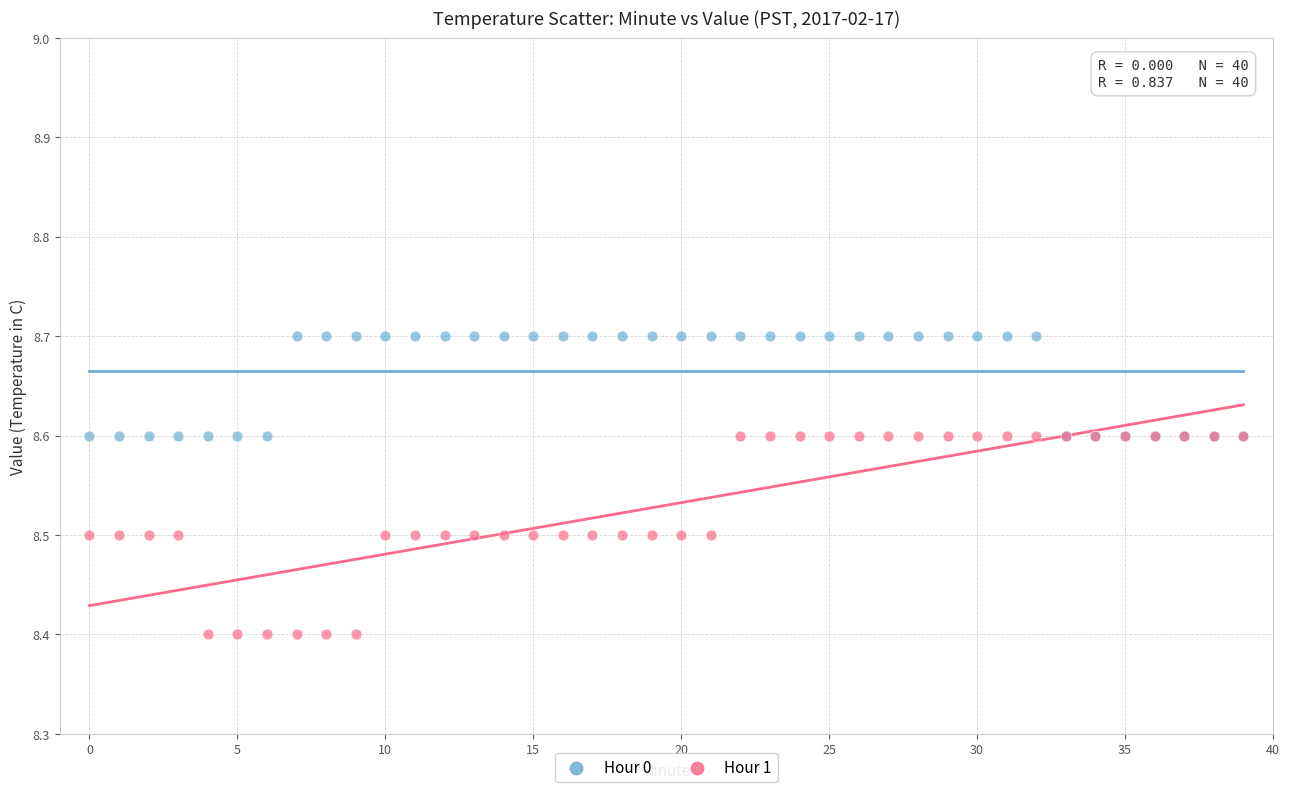

Which series reaches the maximum Y coordinate?

Hour 0